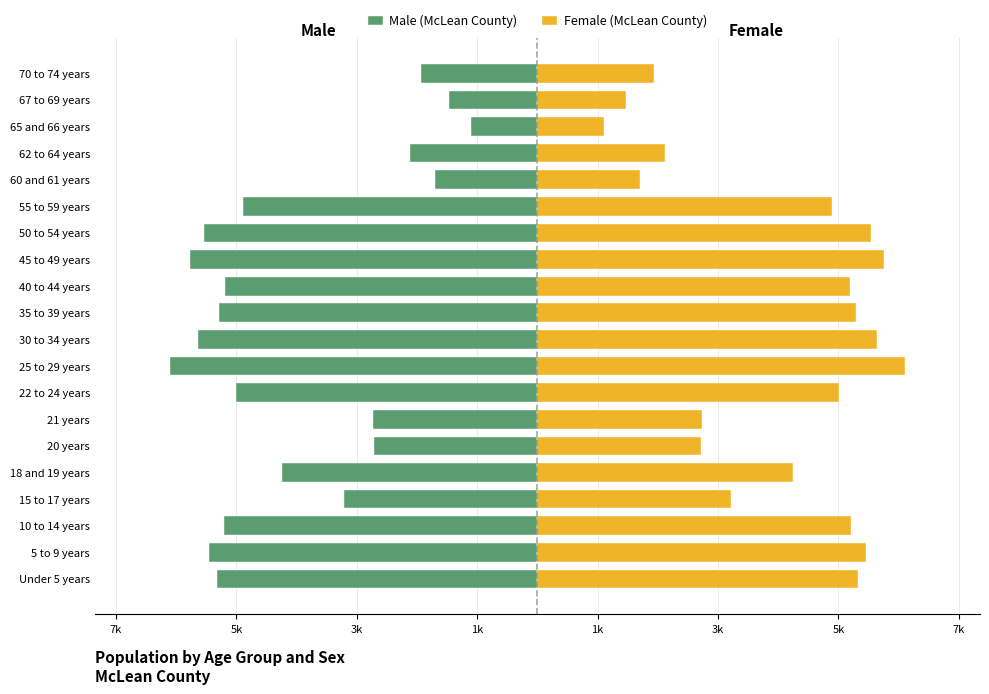

Is it true that Male (McLean County) equals -5541 at 50 to 54 years?

True